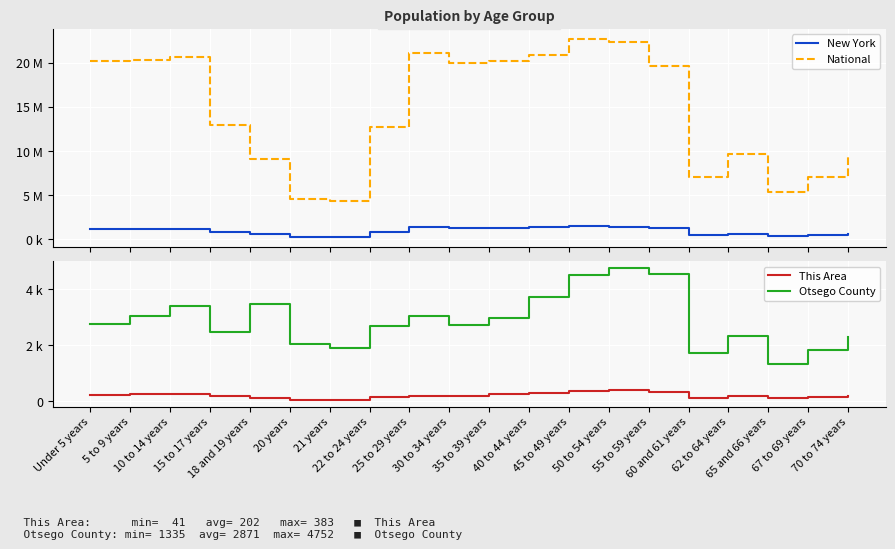

At which category does the chart reach its minimum across all series?

21 years